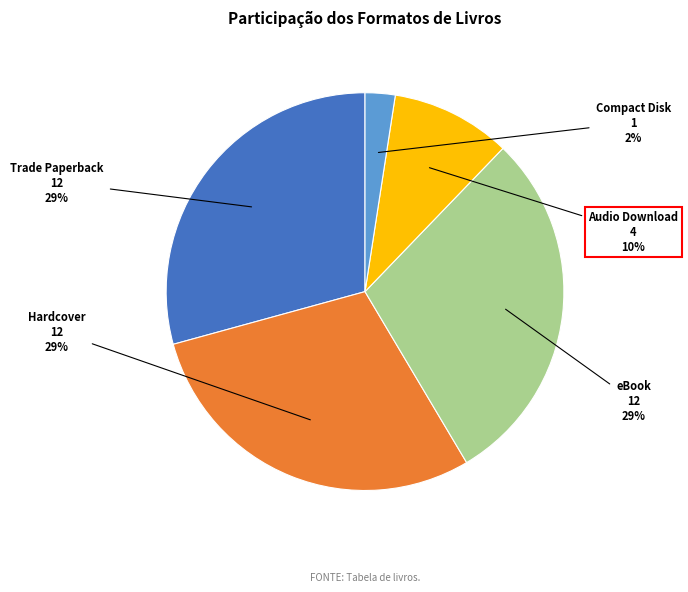

How many segments does this pie chart have?

5